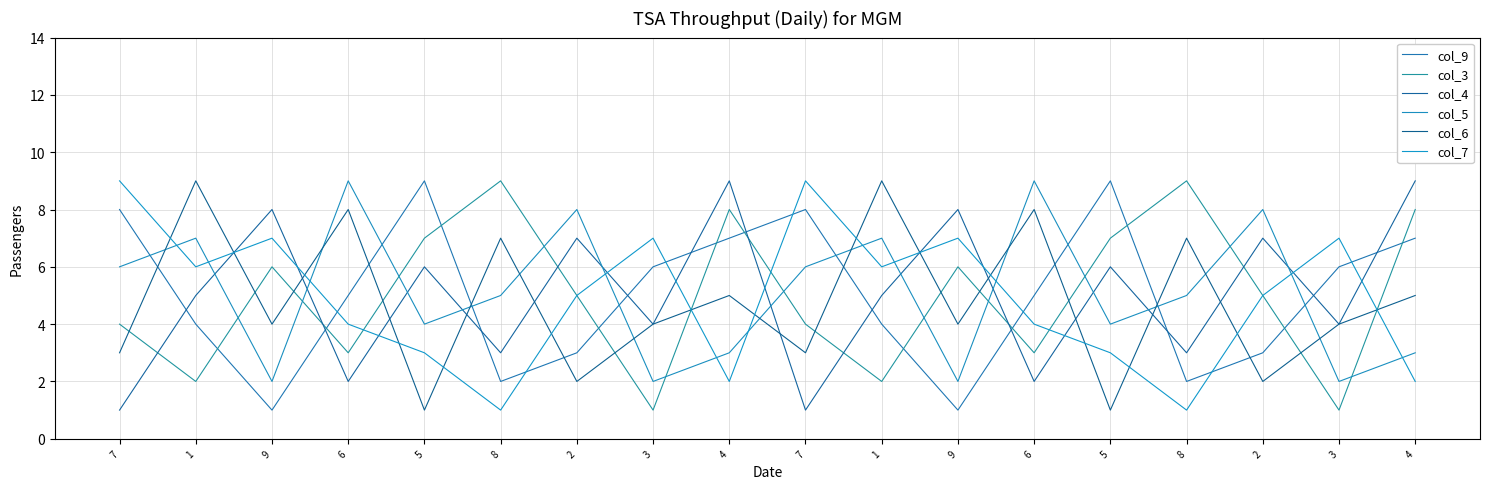

Does the chart have visible grid lines?

Yes